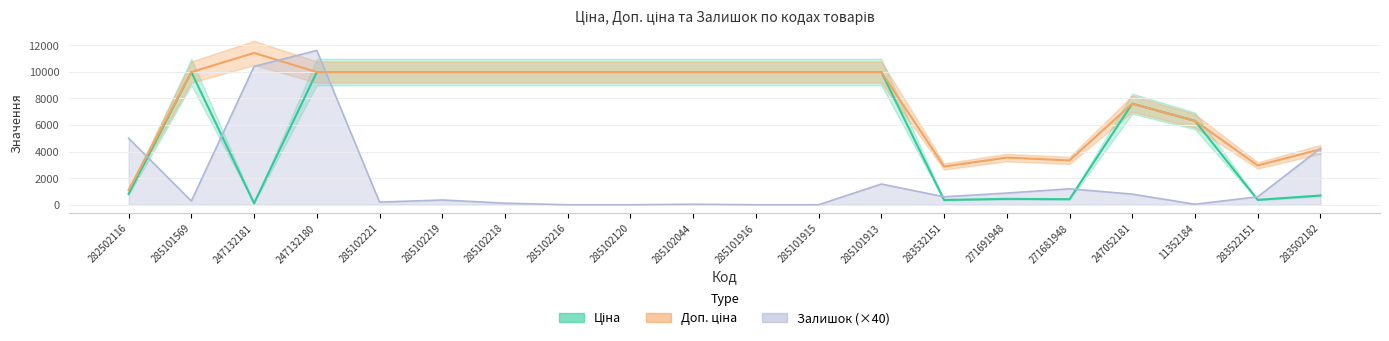

Reading left to right, extract all data points from this chart.

Ціна: 282502116=818.5	285101569=9975.0	247132181=114.1	247132180=9975.0	285102221=9975.0	285102219=9975.0	285102218=9975.0	285102216=9975.0	285102120=9975.0	285102044=9975.0	285101916=9975.0	285101915=9975.0	285101913=9975.0	283532151=359.9	271691948=443.1	271681948=416.6	247052181=7596.5	11352184=6308.8	283522151=369.5	283502182=694.3
Доп. ціна: 282502116=1109.2	285101569=9975.0	247132181=11410.0	247132180=9975.0	285102221=9975.0	285102219=9975.0	285102218=9975.0	285102216=9975.0	285102120=9975.0	285102044=9975.0	285101916=9975.0	285101915=9975.0	285101913=9975.0	283532151=2878.8	271691948=3545.0	271681948=3332.5	247052181=7596.5	11352184=6308.8	283522151=2955.8	283502182=4165.6
Залишок: 282502116=5000.0	285101569=280.0	247132181=10400.0	247132180=11600.0	285102221=200.0	285102219=360.0	285102218=120.0	285102216=0.0	285102120=0.0	285102044=40.0	285101916=0.0	285101915=0.0	285101913=1560.0	283532151=600.0	271691948=880.0	271681948=1200.0	247052181=800.0	11352184=40.0	283522151=600.0	283502182=4240.0